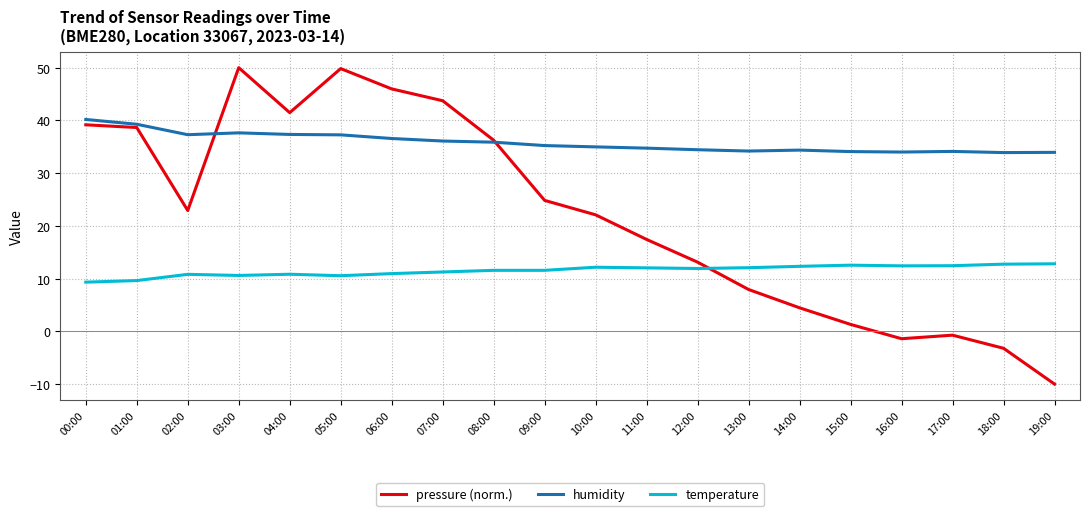

What is the minimum value shown in the chart?

-10.0